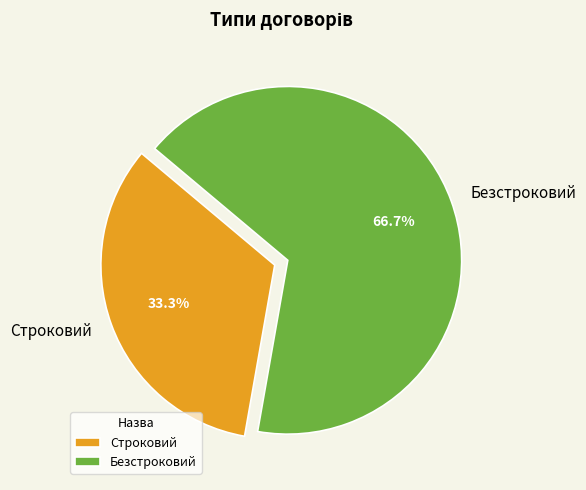

Is there any slice that represents more than half of the pie?

Yes